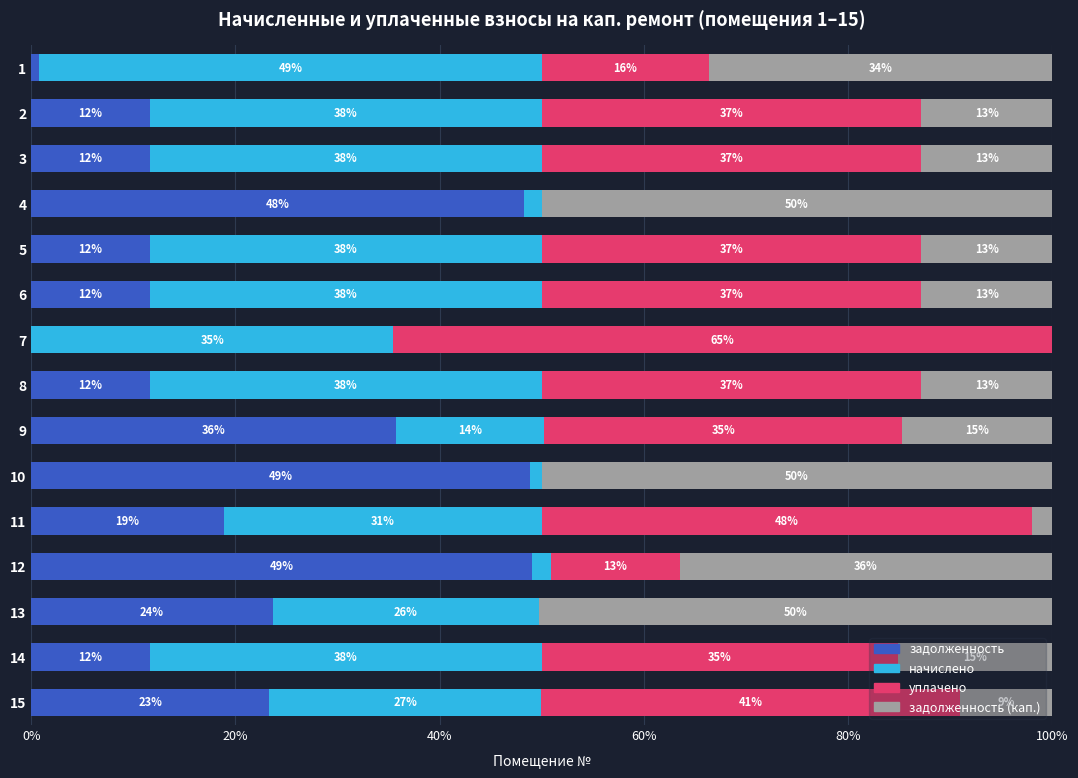

Reading right to left, list all the values displayed in this chart.

задолженность: 23.3	11.6	23.7	49.0	18.8	48.9	35.8	11.6	0.0	11.6	11.6	48.2	11.6	11.6	0.8
начислено: 26.6	38.4	26.1	1.9	31.2	1.1	14.5	38.4	35.5	38.4	38.4	1.8	38.4	38.4	49.2
уплачено: 41.0	34.9	0.0	12.6	48.1	0.0	35.1	37.2	64.5	37.2	37.2	0.0	37.2	37.2	16.4
задолженность (кап.): 9.0	15.1	50.3	36.5	1.9	50.0	14.7	12.8	0.0	12.8	12.8	50.0	12.8	12.8	33.6